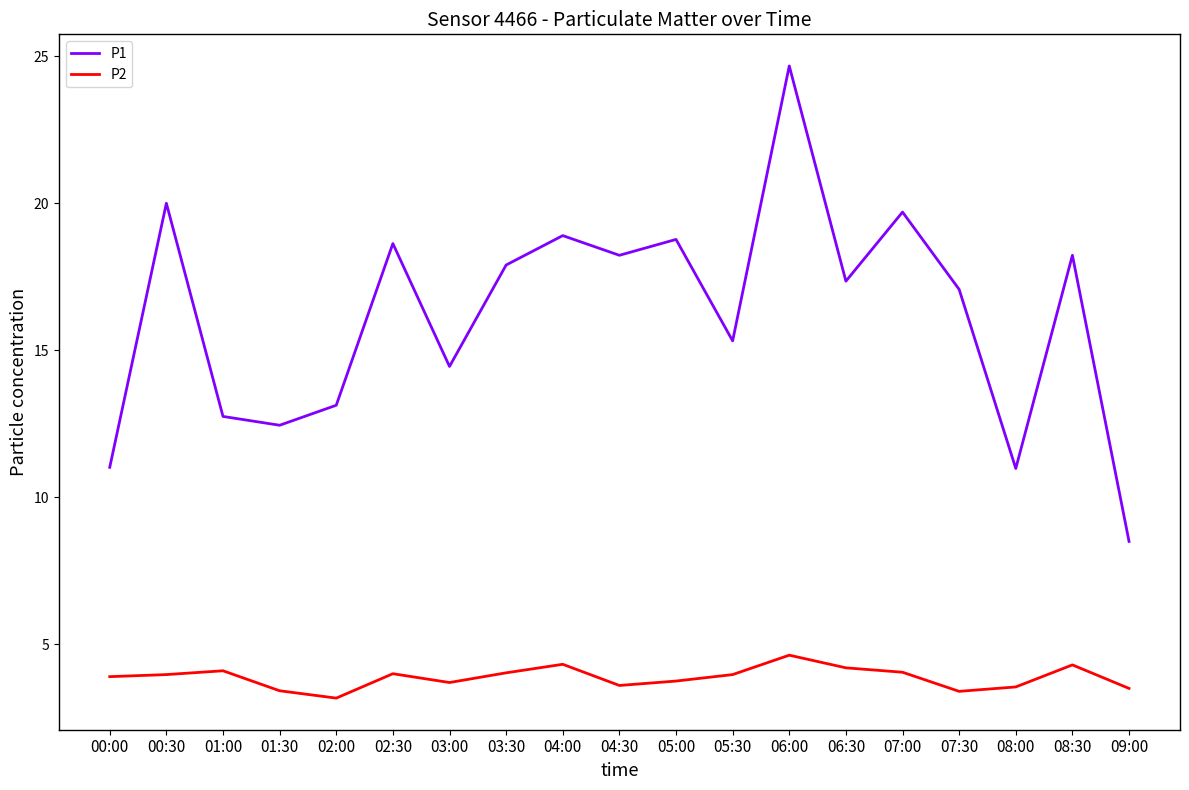

Which series has the widest spread of values?

P1